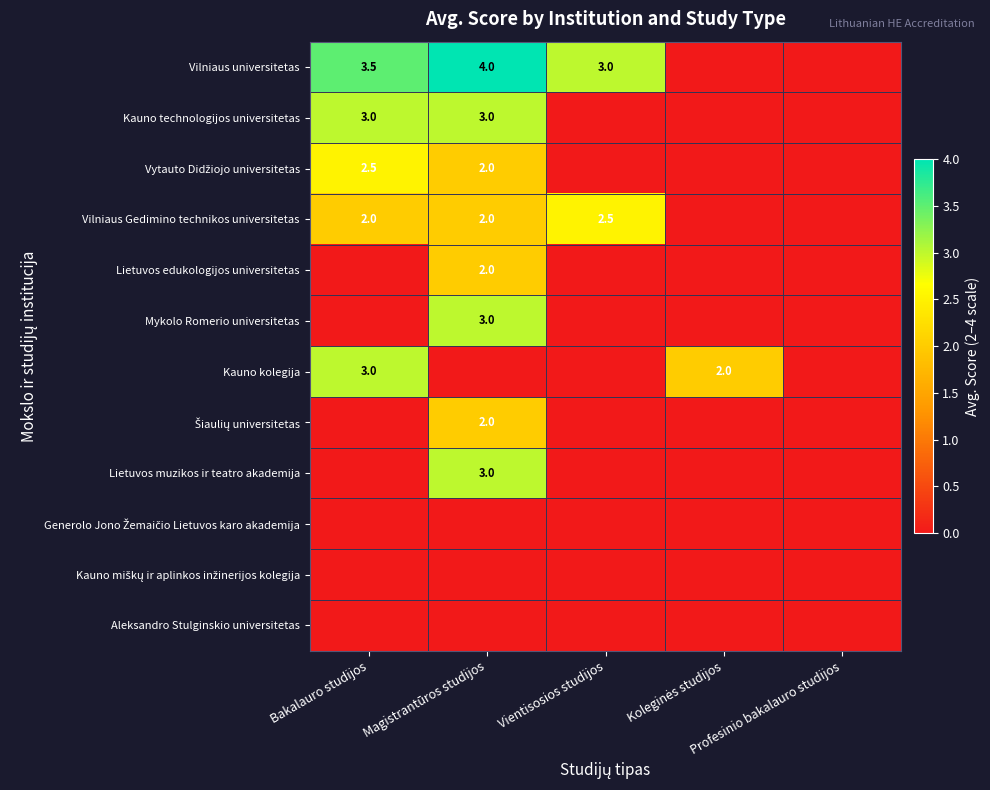

Rank the series by their maximum value, from lowest to highest.

Generolo Jono Žemaičio Lietuvos karo akademija, Kauno miškų ir aplinkos inžinerijos kolegija, Aleksandro Stulginskio universitetas, Lietuvos edukologijos universitetas, Šiaulių universitetas, Vytauto Didžiojo universitetas, Vilniaus Gedimino technikos universitetas, Kauno technologijos universitetas, Mykolo Romerio universitetas, Kauno kolegija, Lietuvos muzikos ir teatro akademija, Vilniaus universitetas